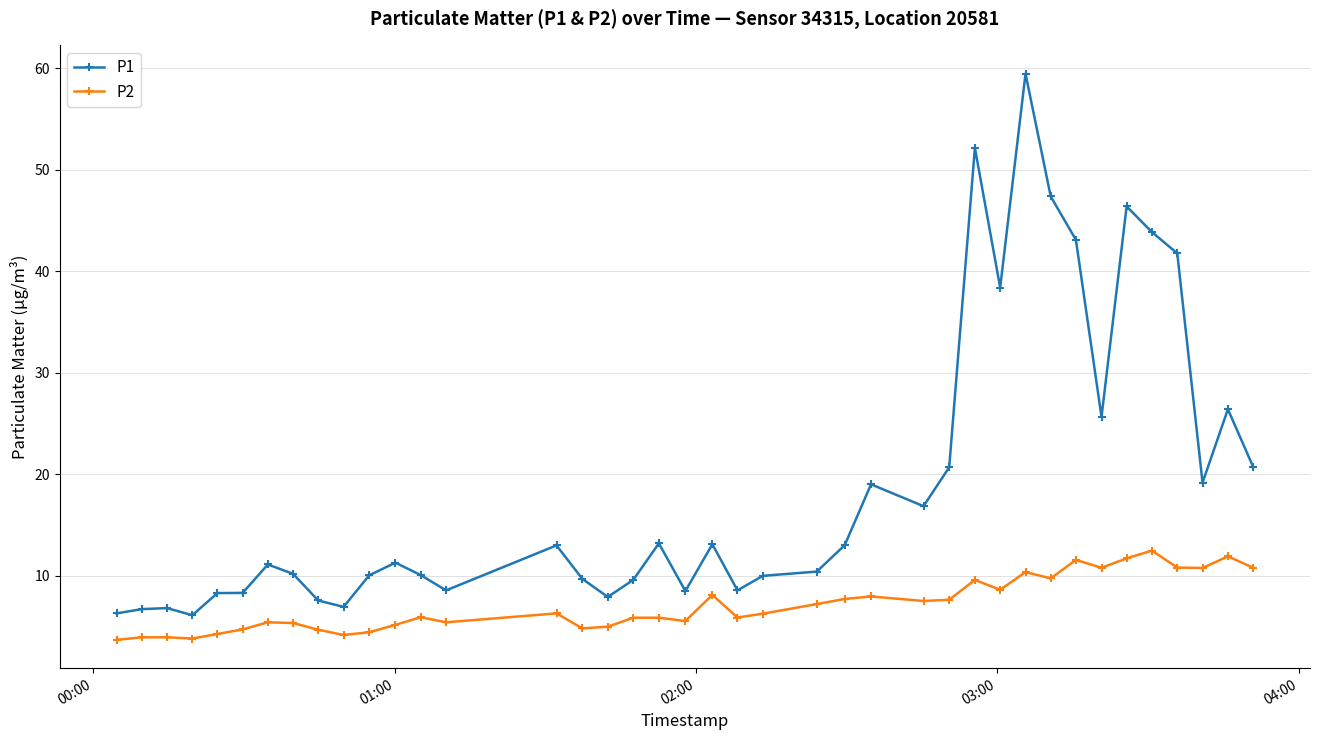

What are all the series names shown in the legend?

P1, P2